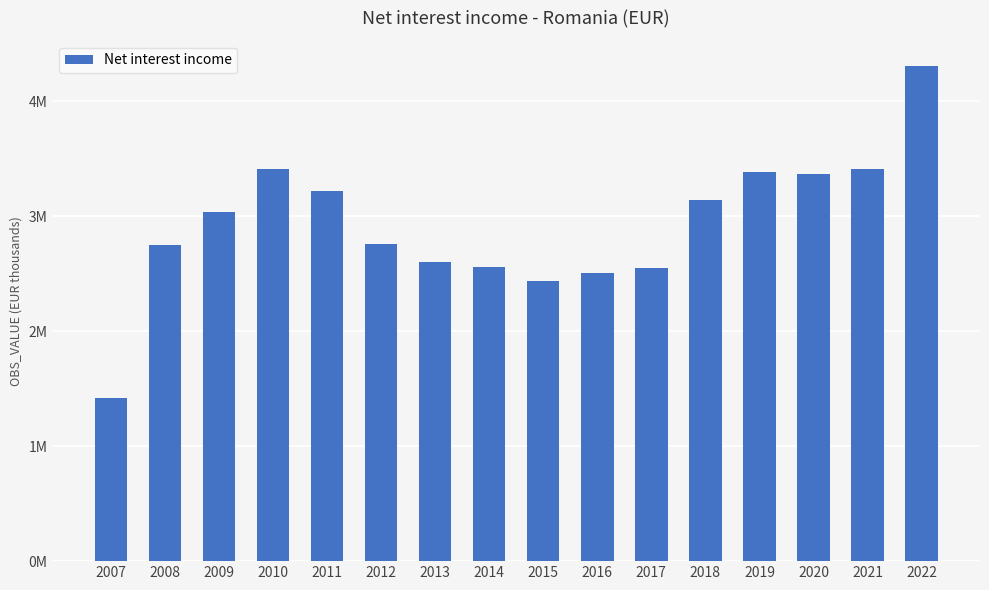

Reading right to left, list all the values displayed in this chart.

2022=4309295	2021=3410145	2020=3367001	2019=3386729	2018=3138377	2017=2548627	2016=2505313	2015=2437499	2014=2556099	2013=2604215	2012=2755617	2011=3216866	2010=3407555	2009=3034789	2008=2750427	2007=1423055